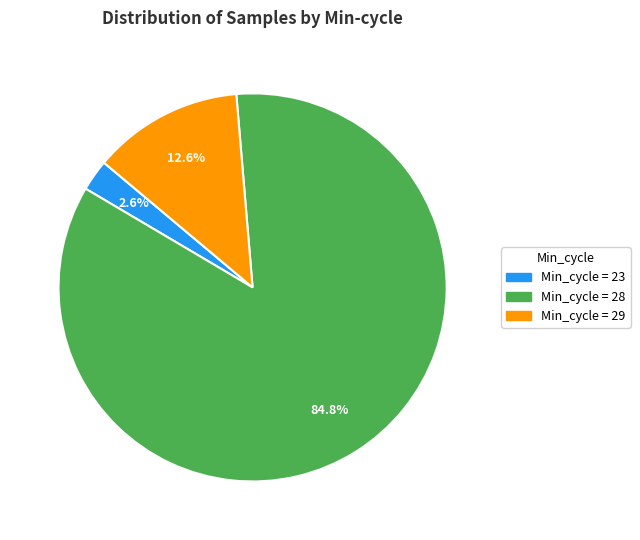

Is there a majority slice in this chart?

Yes